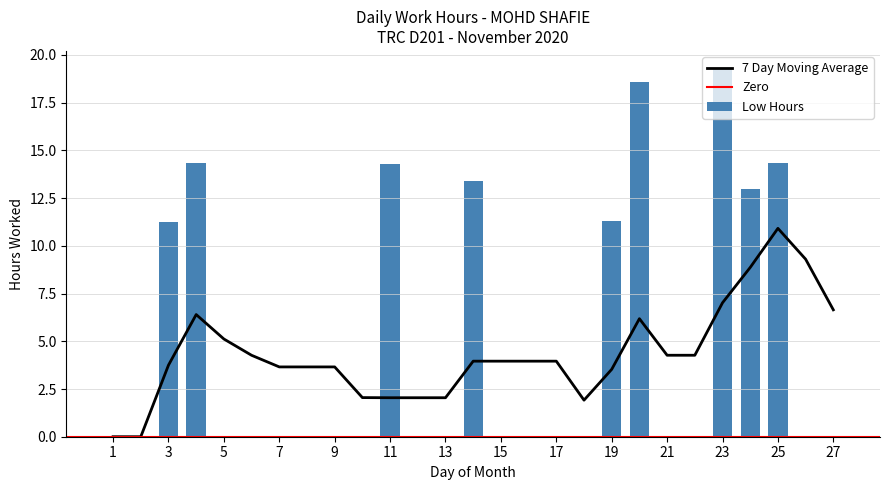

What is the average value?

4.8